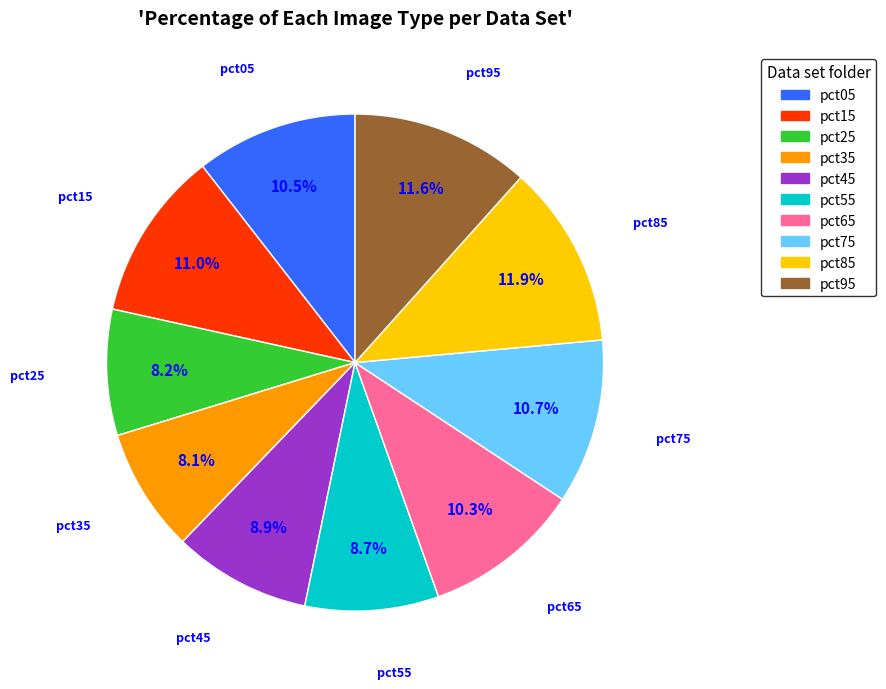

True or false: pct25 accounts for 8% of the total.

True